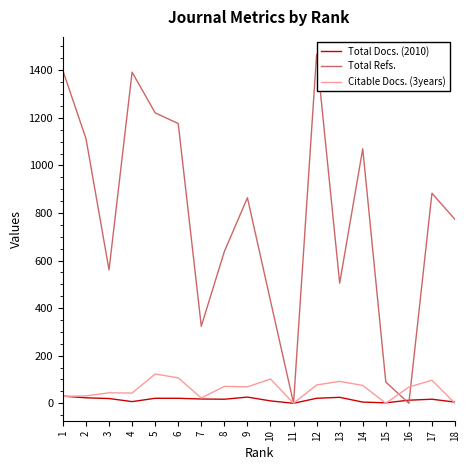

Between 8 and 11, which series saw the biggest shift?

Total Refs.